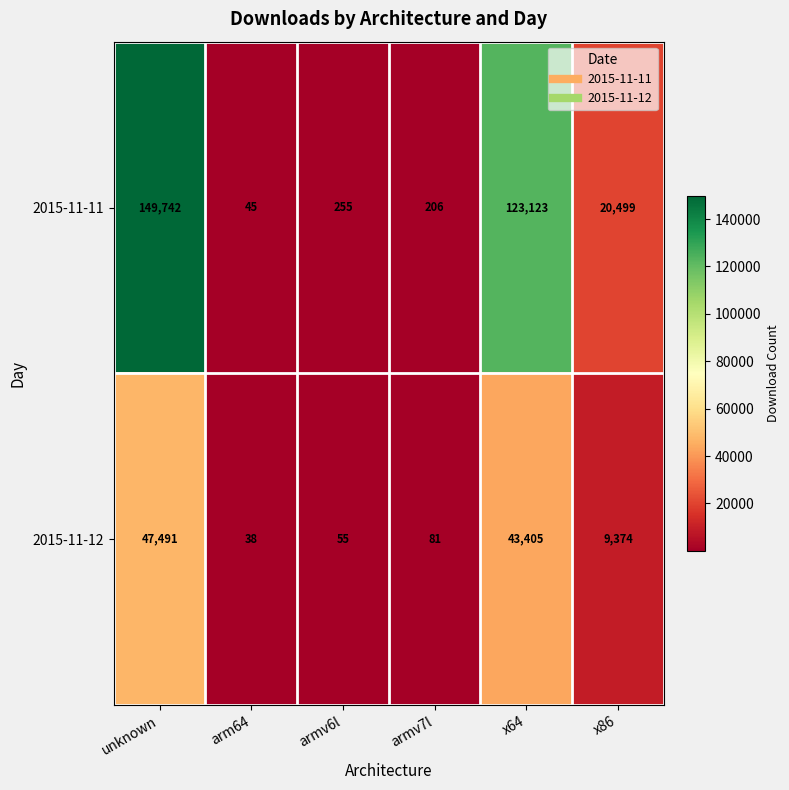

What is the smallest value displayed?

38